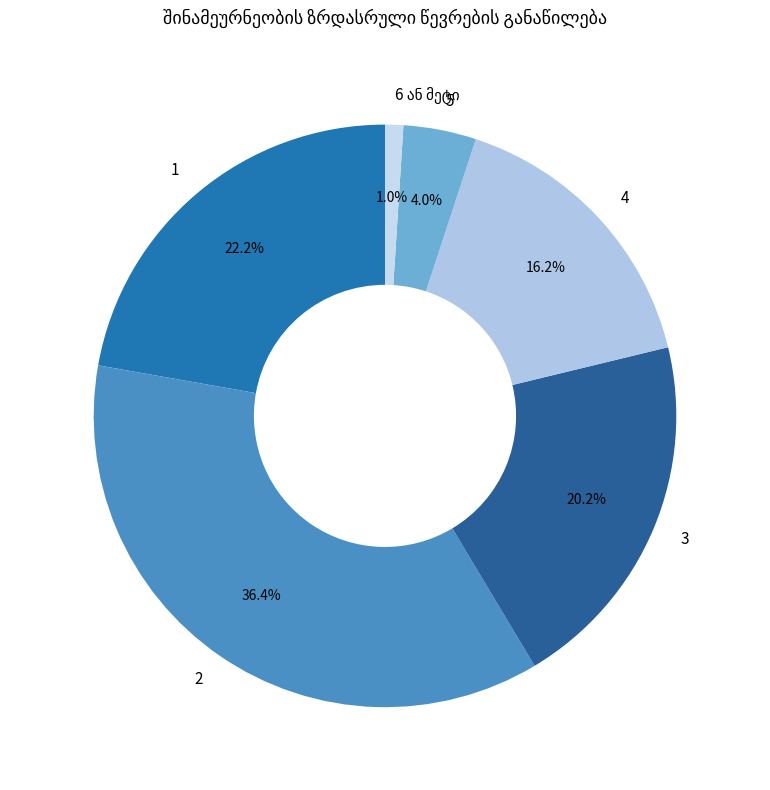

The 4 slice represents 7% of the pie. True or false?

False